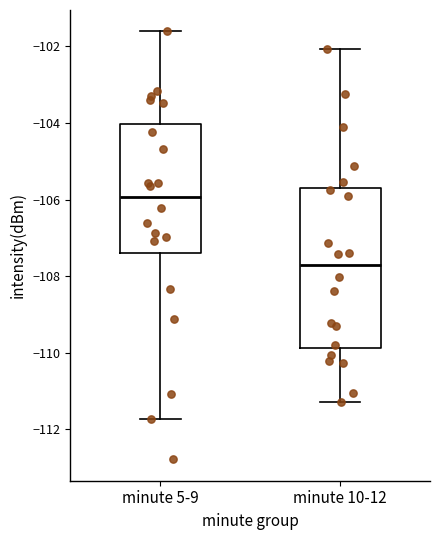

Which box is the tallest, from its lower edge to its upper edge?

minute 10-12